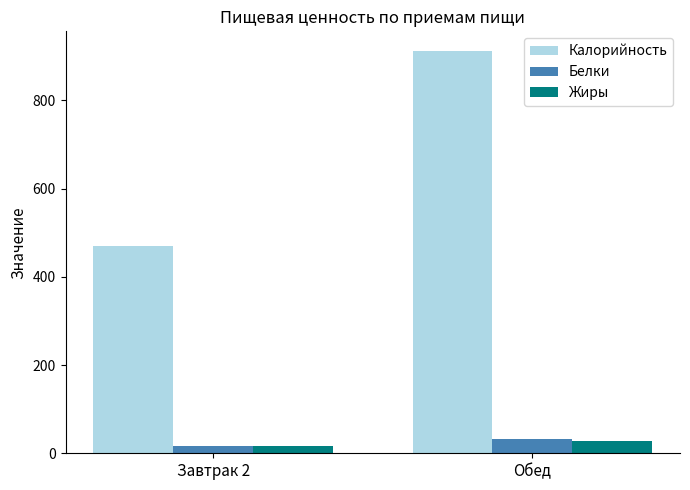

What is the label of the 1st bar from the right?

Обед